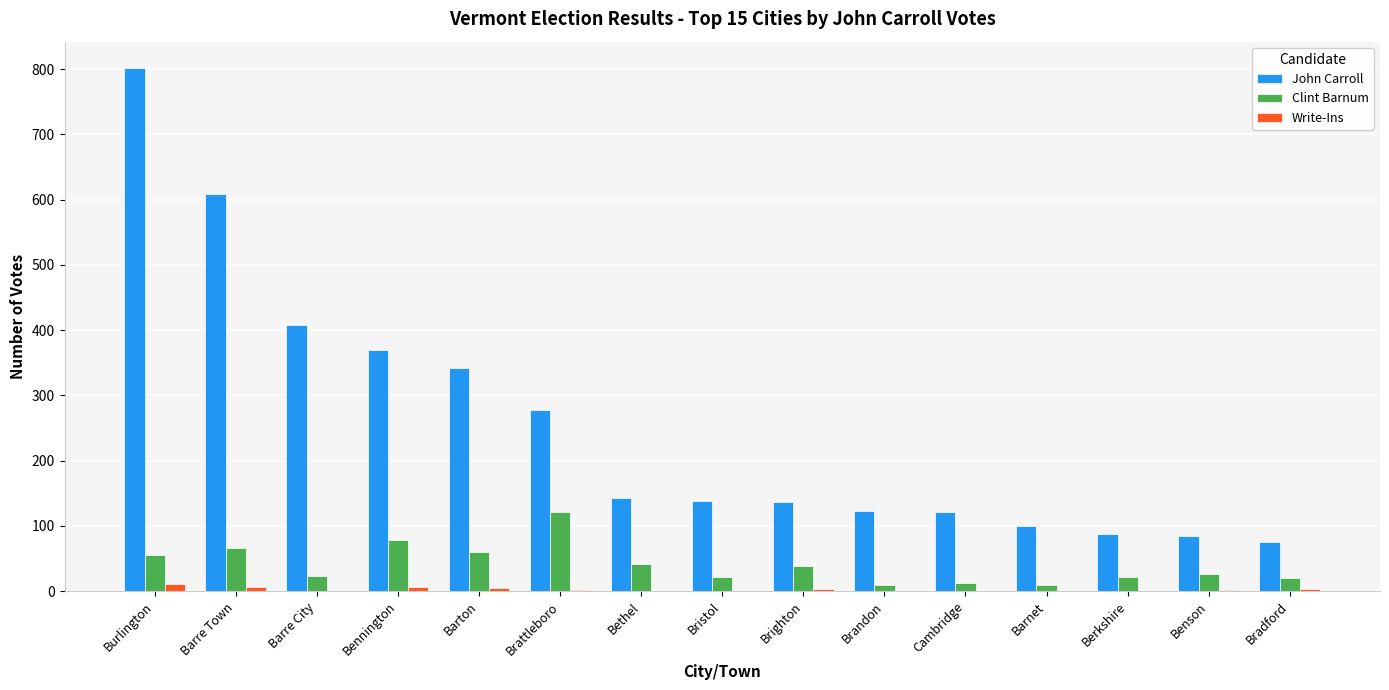

Is the value of John Carroll at Barre Town greater than the value of Clint Barnum at Cambridge?

Yes